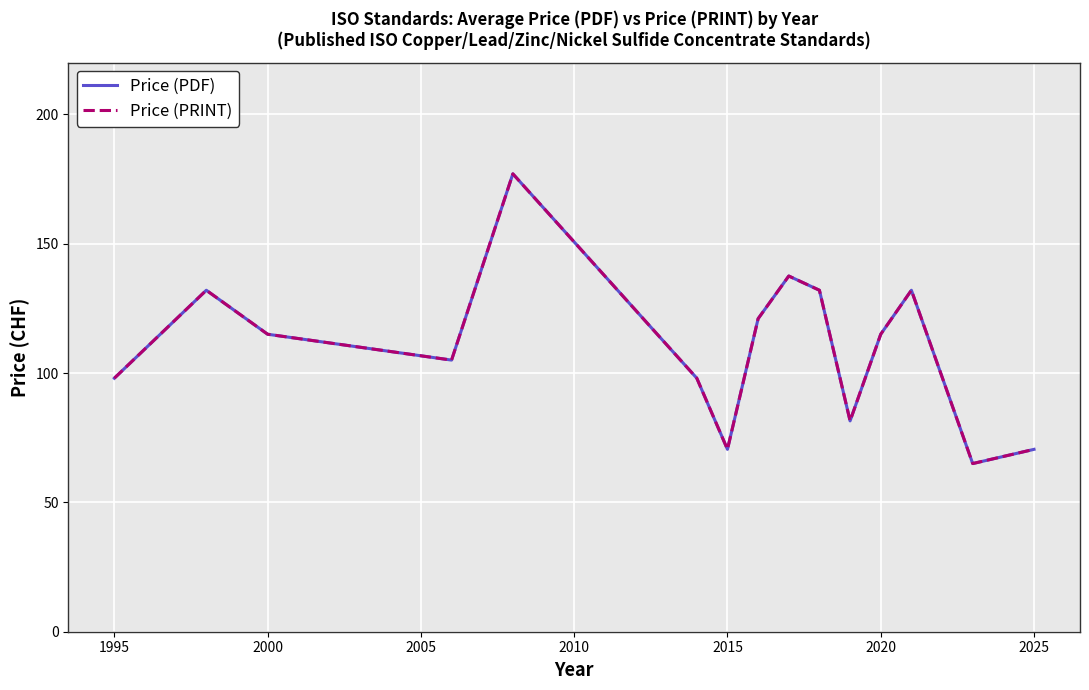

Does the chart have visible grid lines?

Yes